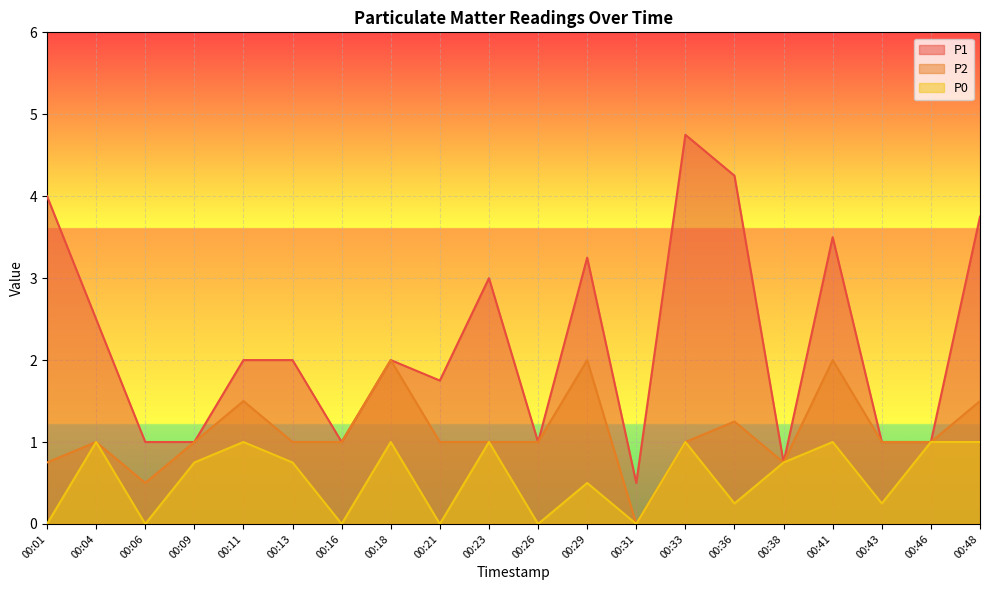

How many lines are shown in the chart?

3